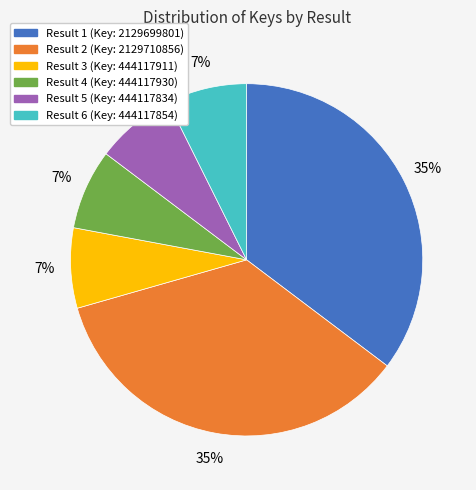

Is there a majority slice in this chart?

No